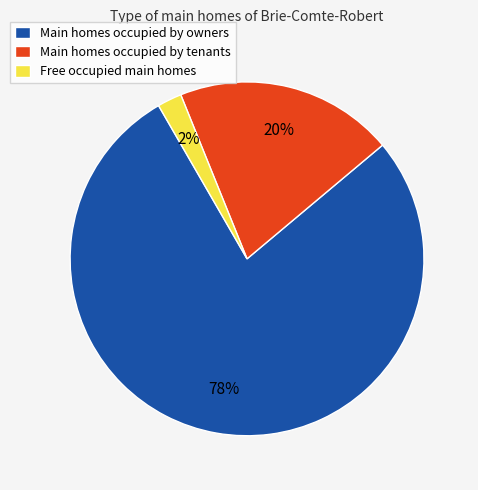

Between Free occupied main homes and Main homes occupied by tenants, which is larger?

Main homes occupied by tenants